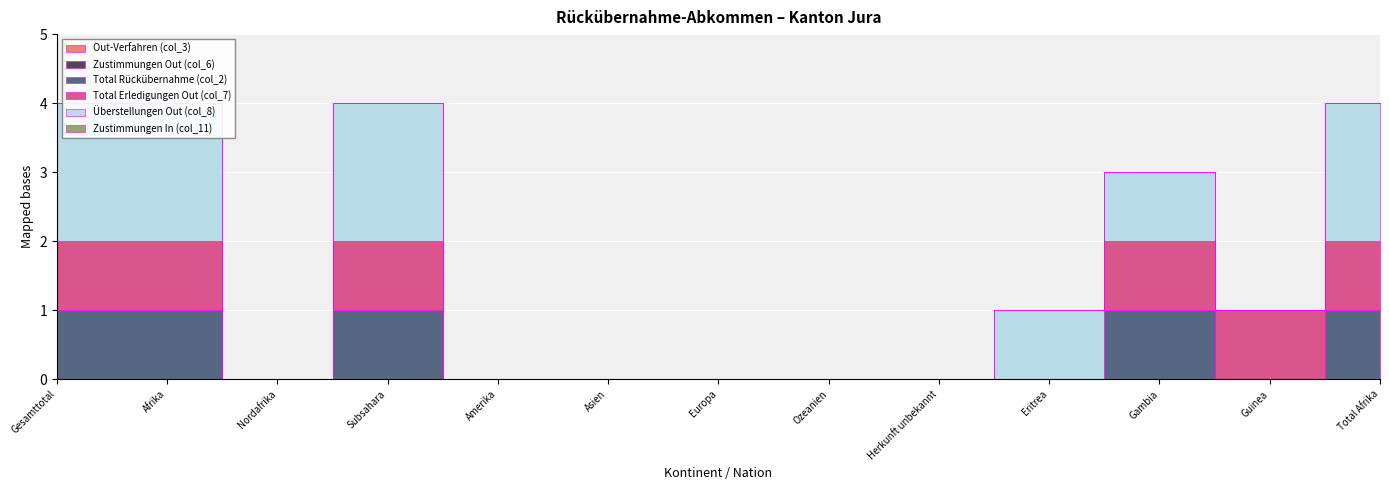

What is the greatest value displayed?

2